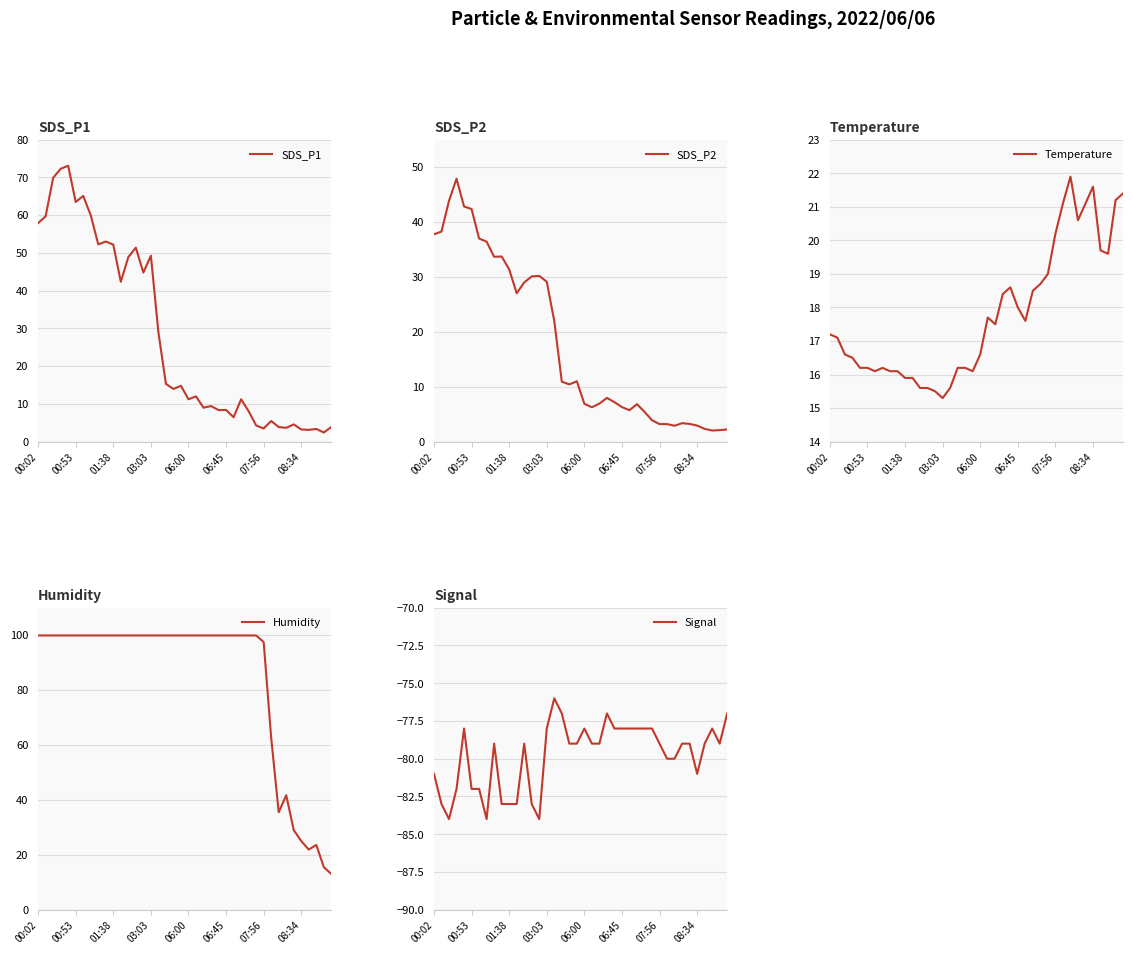

True or false: SDS_P1 has a value of 11.6 at 06:45.

False